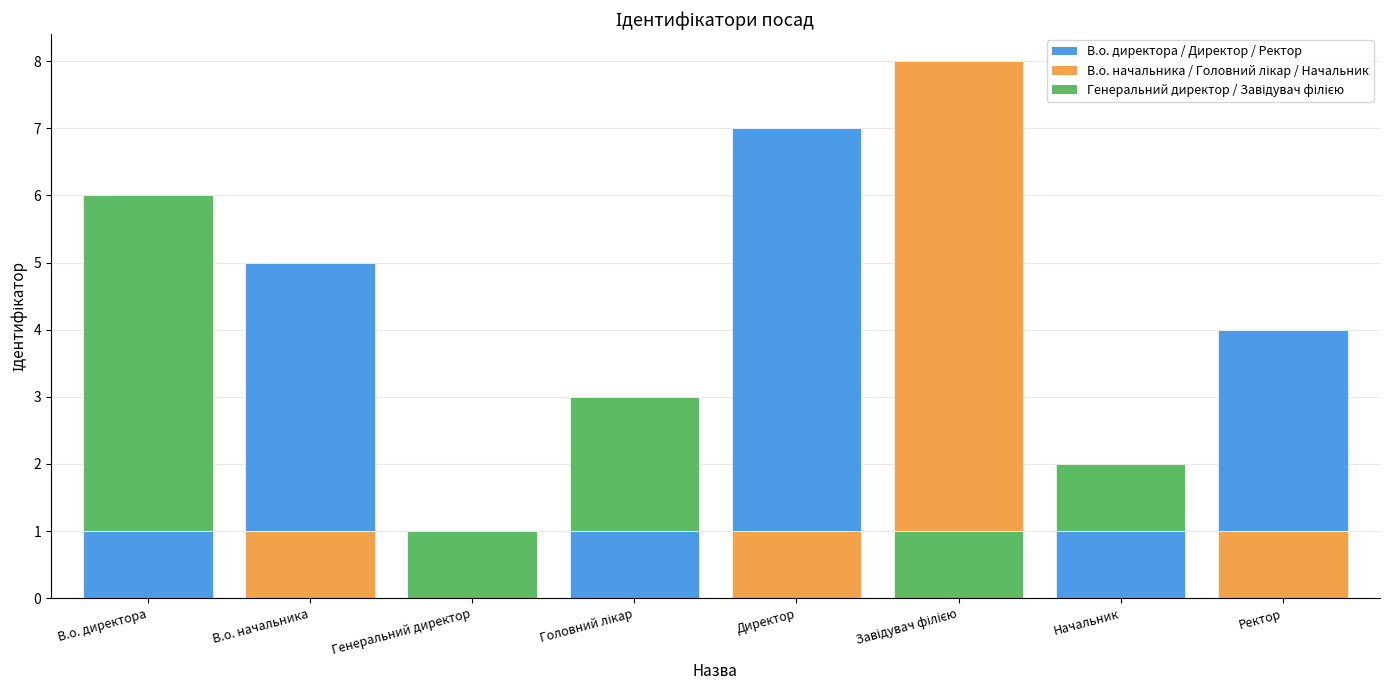

How many values are between 3 and 7?

5